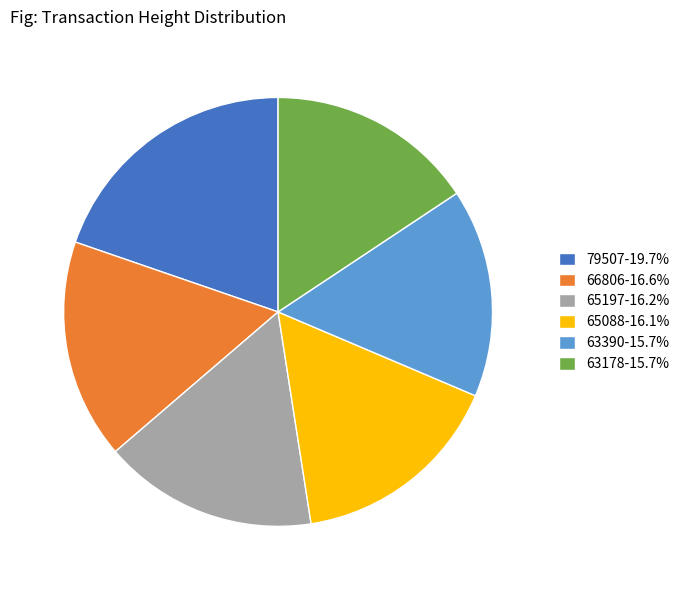

How many segments does this pie chart have?

6